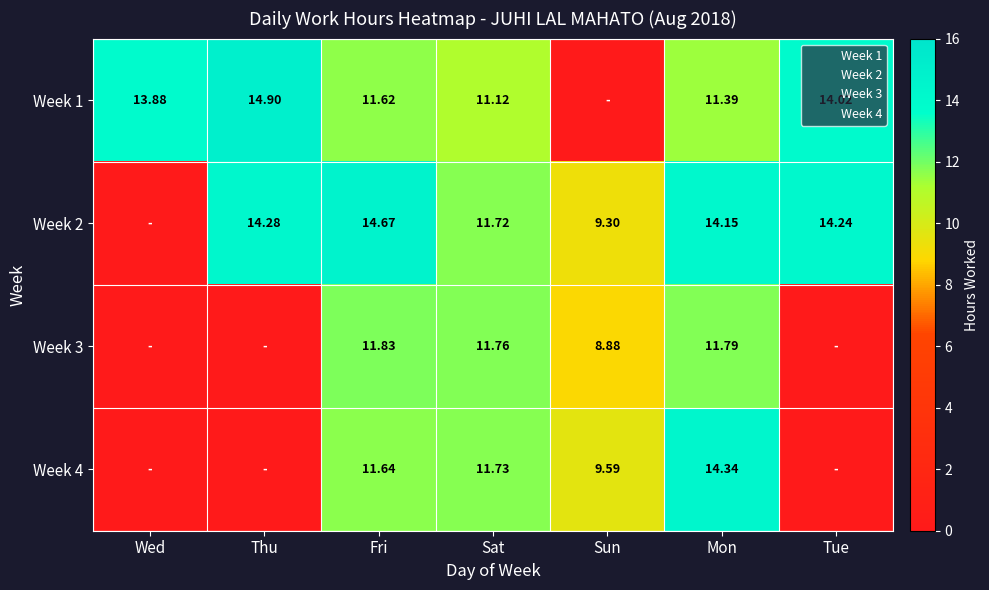

True or false: Week 2 has a value of 5.2 at Wed.

False